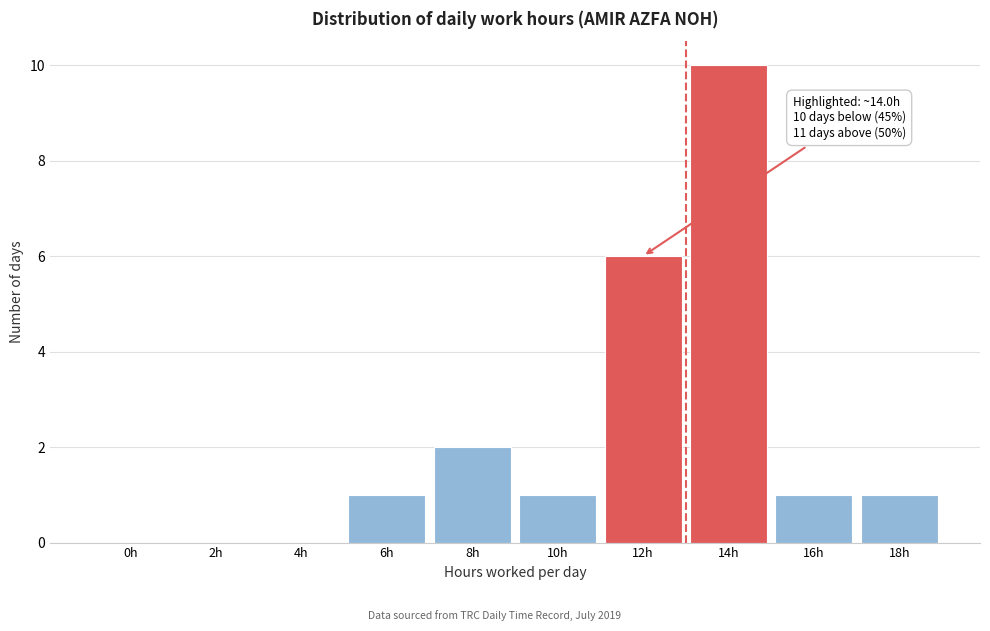

Reading left to right, extract all data points from this chart.

0h=0	2h=0	4h=0	6h=1	8h=2	10h=1	12h=6	14h=10	16h=1	18h=1